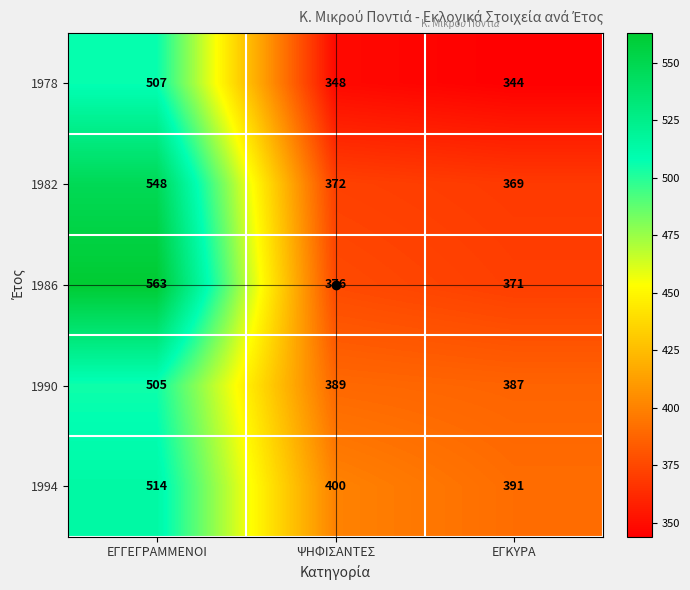

At which category is the sum across all series the highest?

ΕΓΓΕΓΡΑΜΜΕΝΟΙ